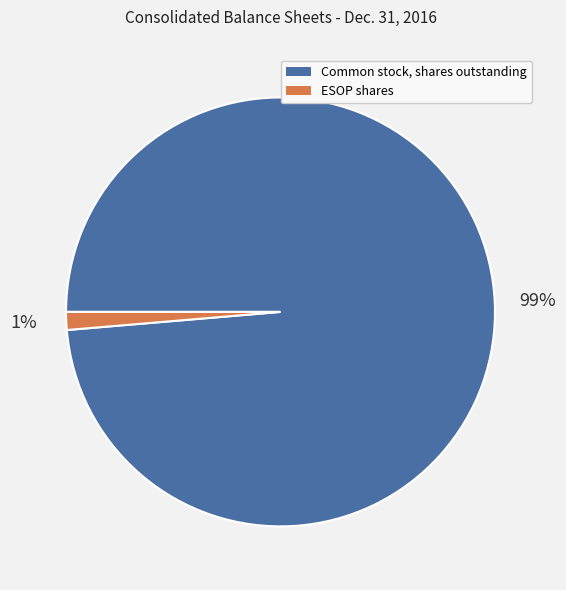

Does any single category account for the majority?

Yes